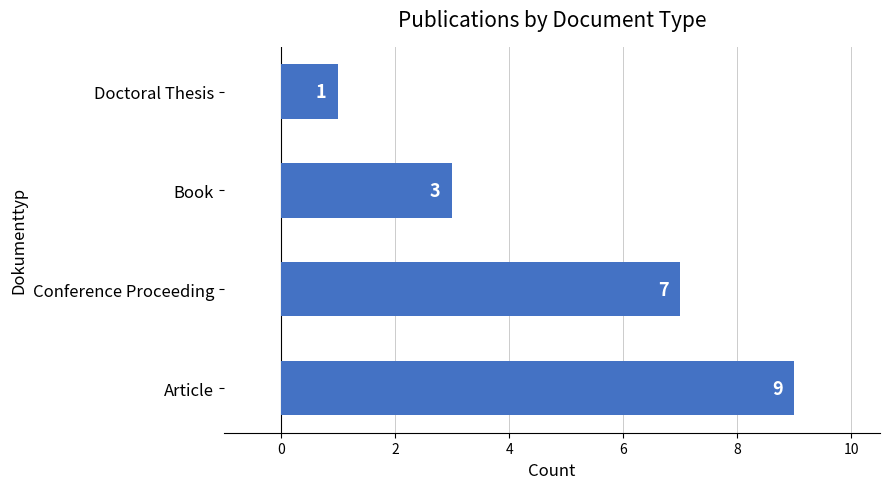

True or false: the data shows 7 at Conference Proceeding.

True